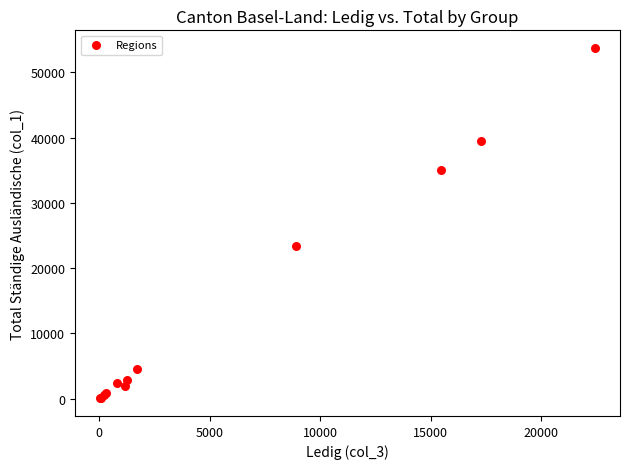

What Y value in the scatter plot is closest to 26897?

23369